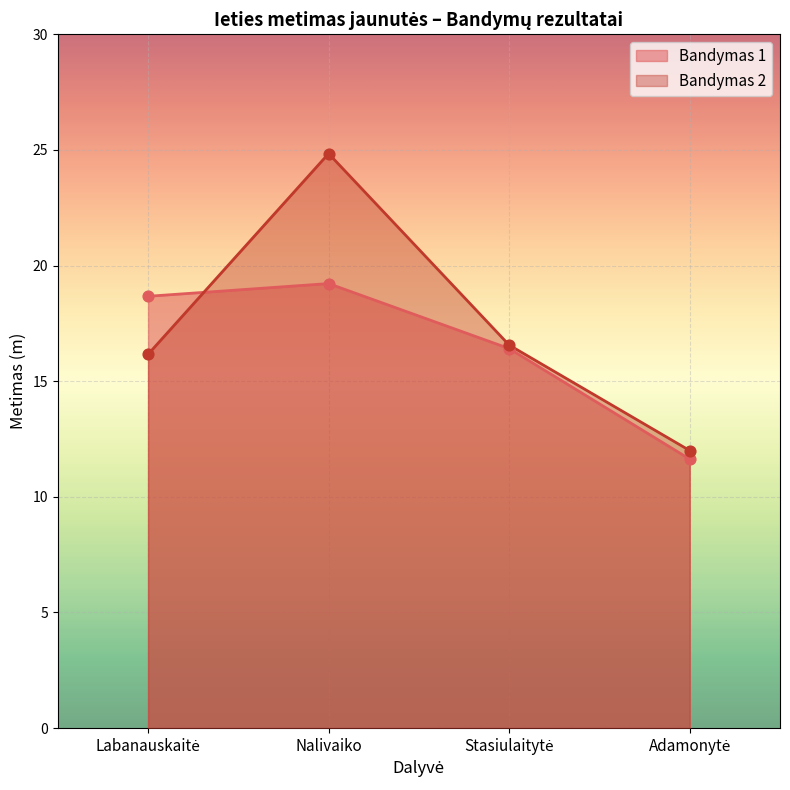

Which series has the widest spread of Y values?

Bandymas 2